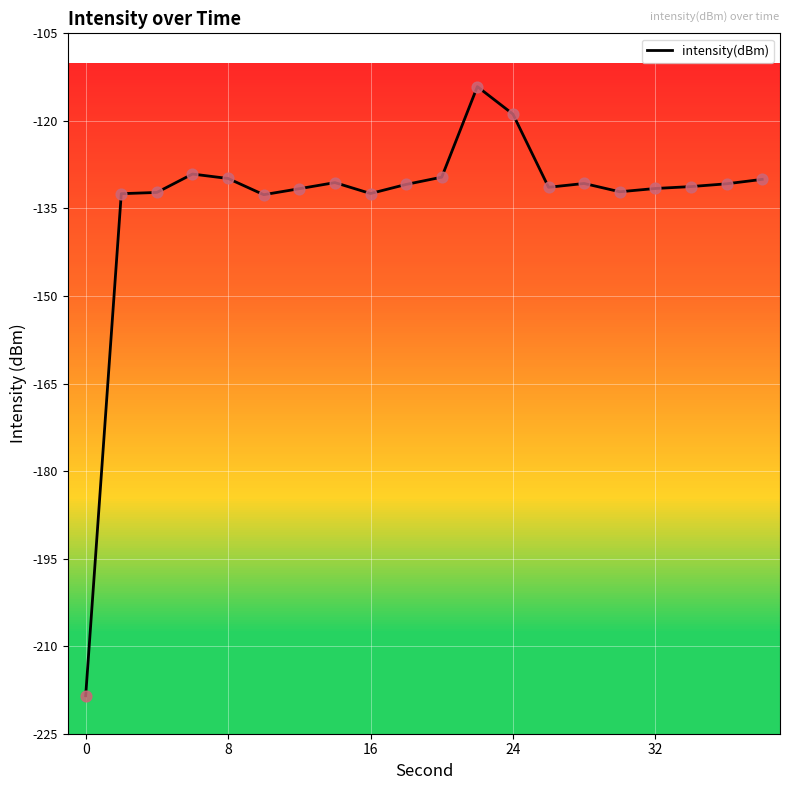

What is the maximum value shown in the chart?

-114.1